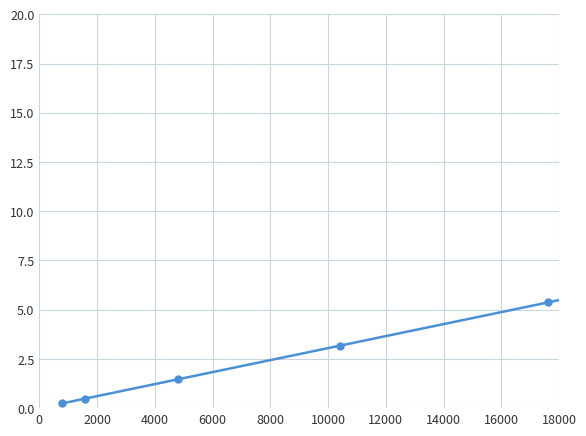

What is the smallest value displayed?

0.2